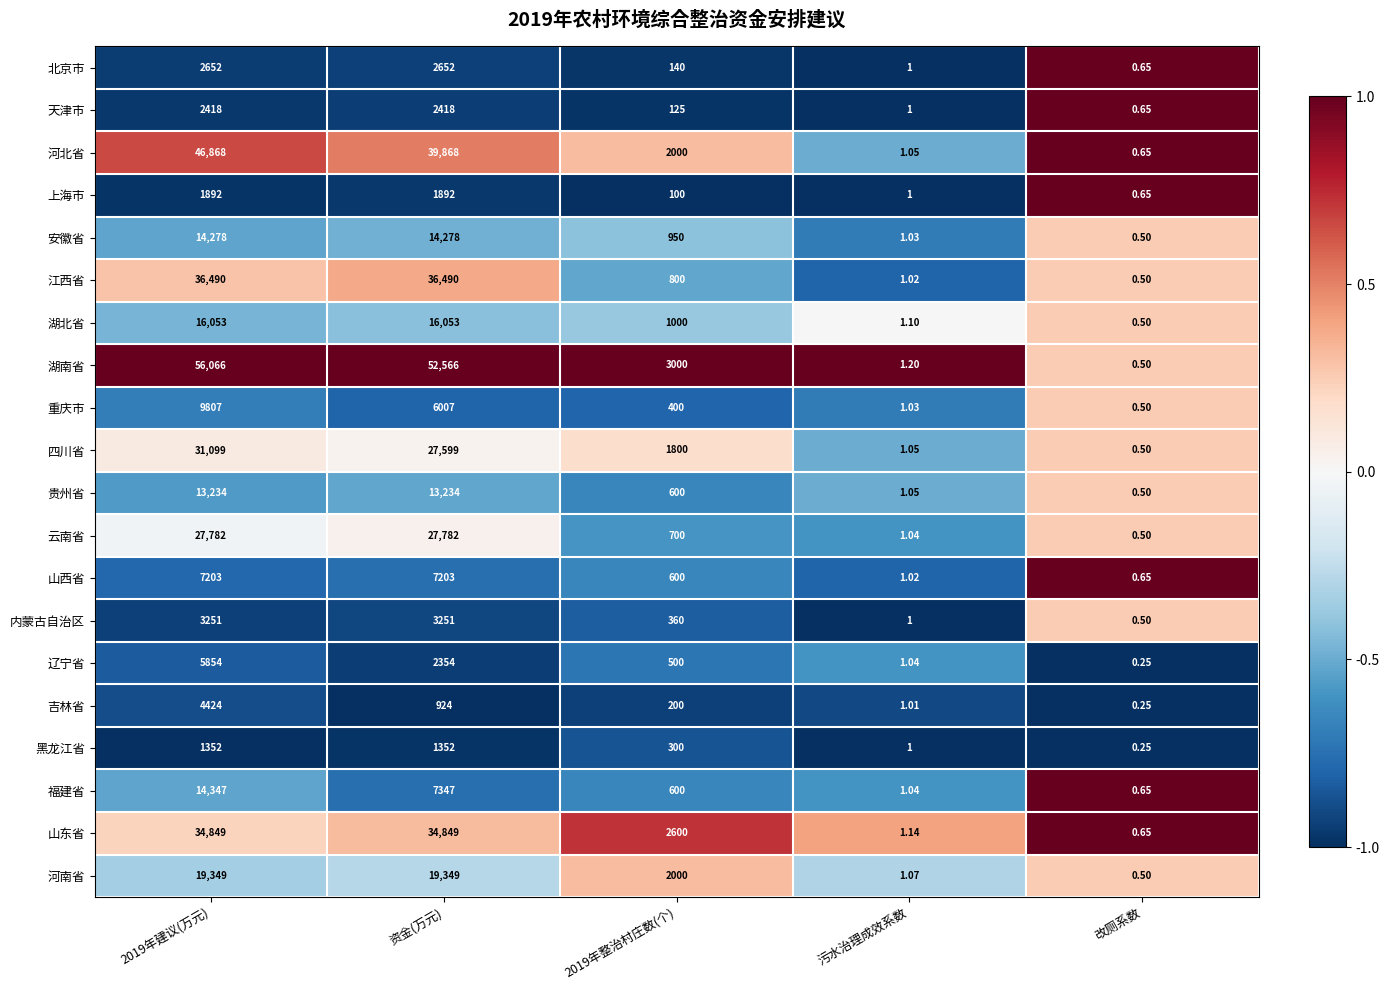

Is the value of 上海市 at 污水治理成效系数 greater than the value of 云南省 at 资金(万元)?

No